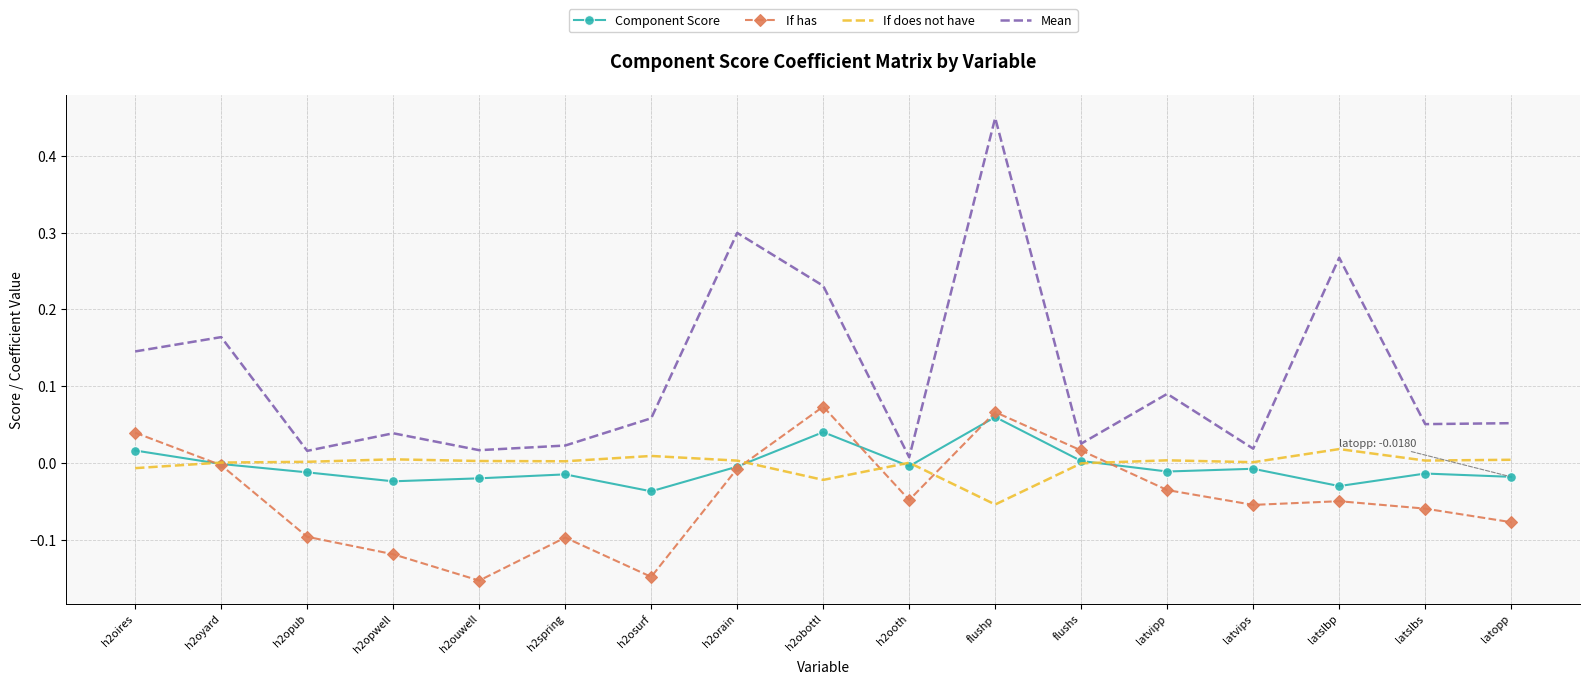

Is the value of Component Score at h2opub greater than the value of If does not have at latslbs?

No